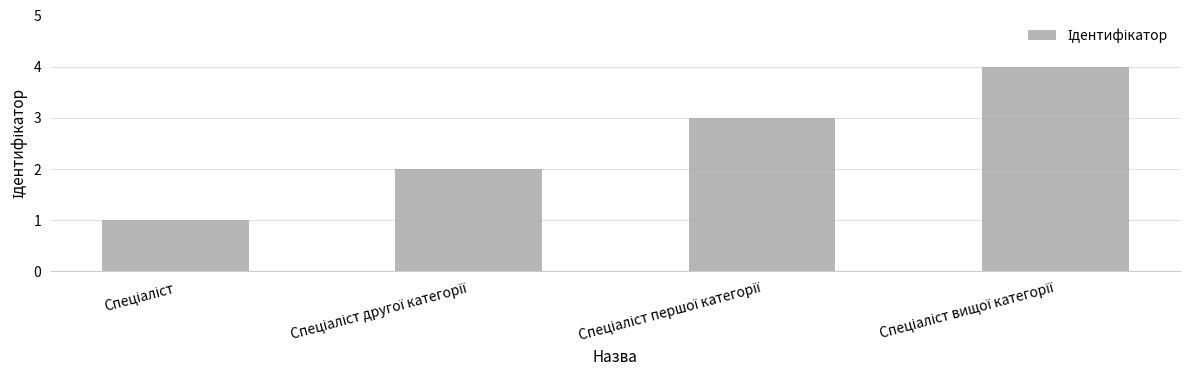

What is the sum of all values?

10